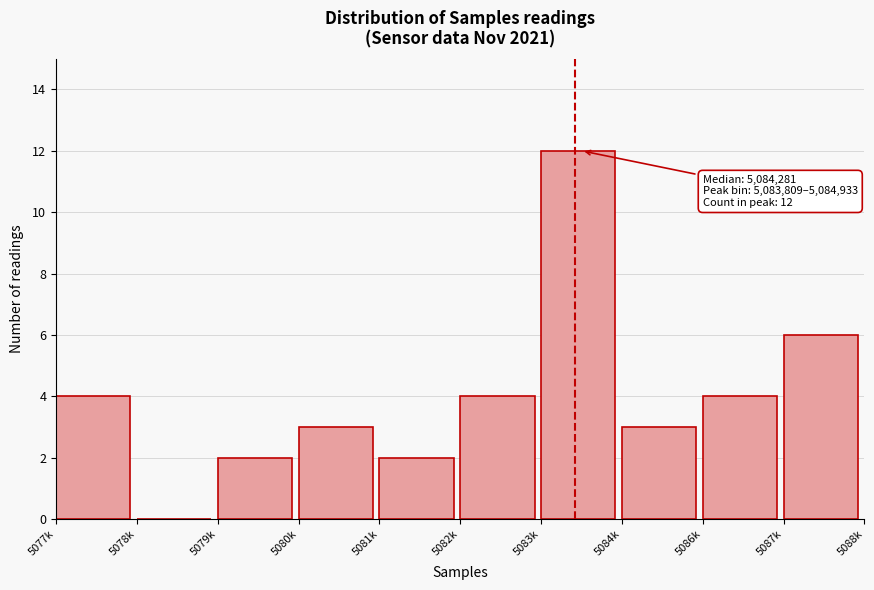

Reading left to right, transcribe all the data shown in this chart.

5077k=4	5078k=0	5079k=2	5080k=3	5081k=2	5082k=4	5083k=12	5084k=3	5086k=4	5087k=6